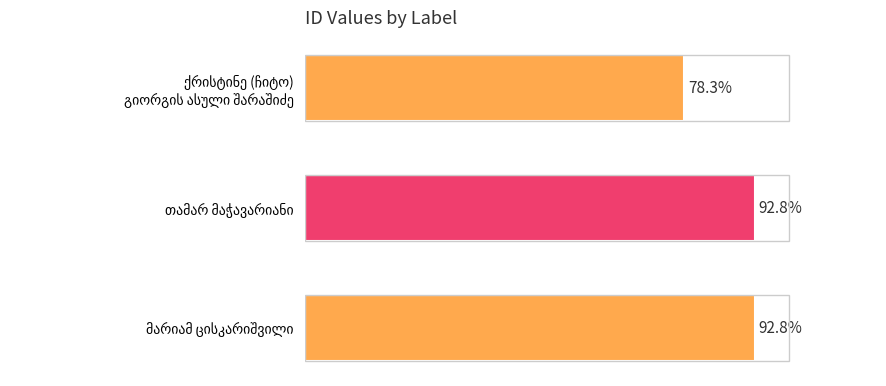

Are the bars horizontal?

Yes